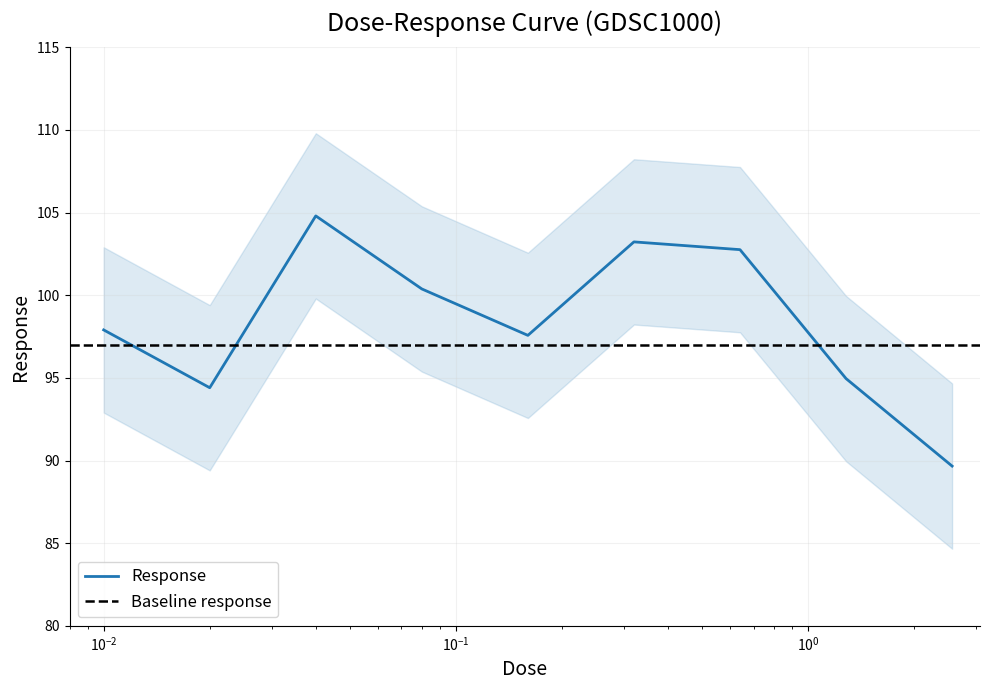

What is the lowest value of the Response series?

89.7